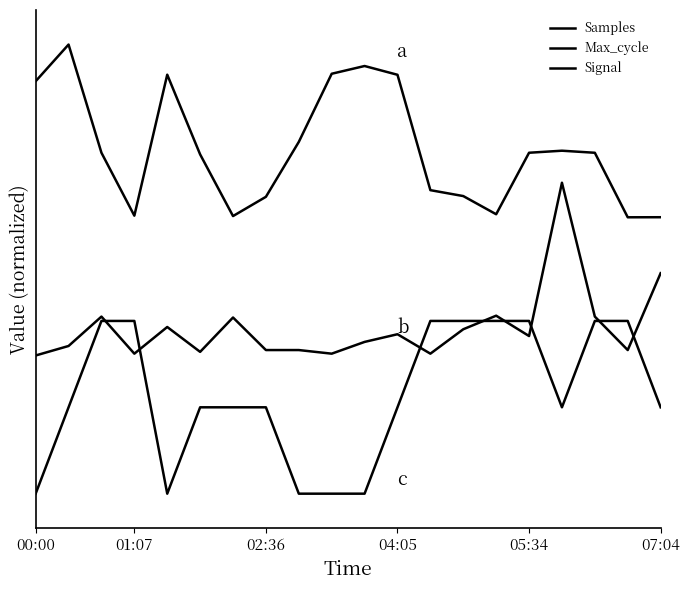

What is the greatest value displayed?

2.6